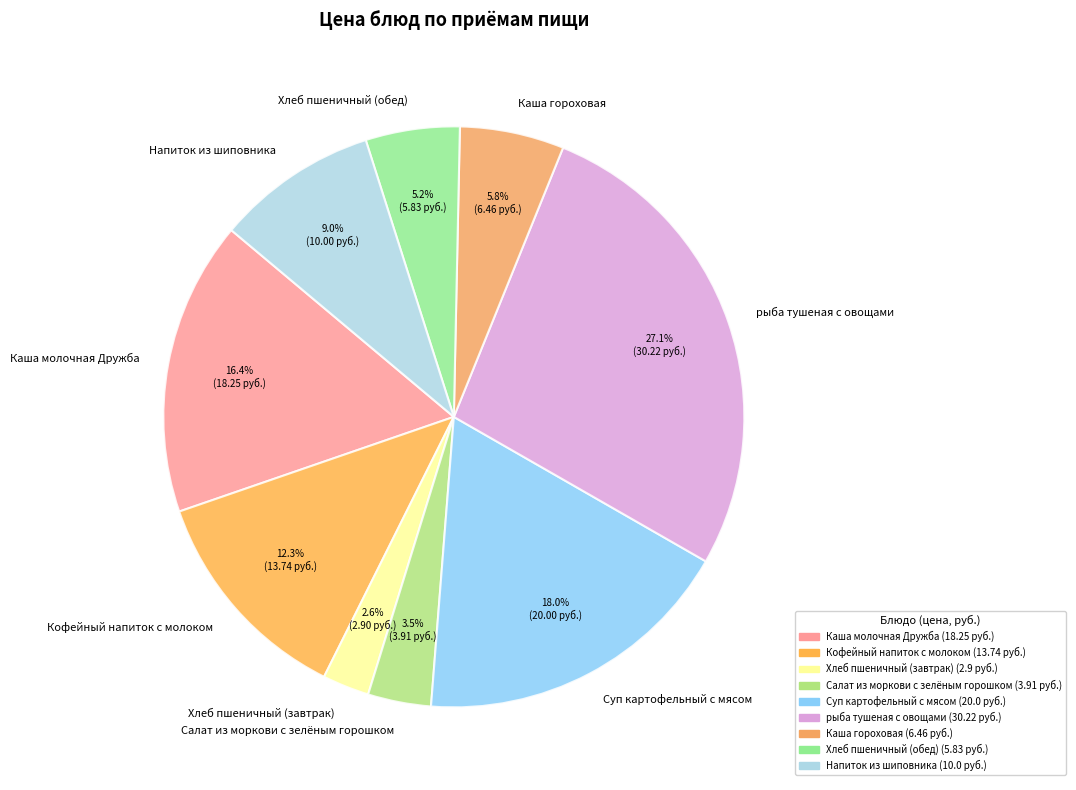

What is the ratio of the value at рыба тушеная с овощами to the value at Каша молочная Дружба?

1.7